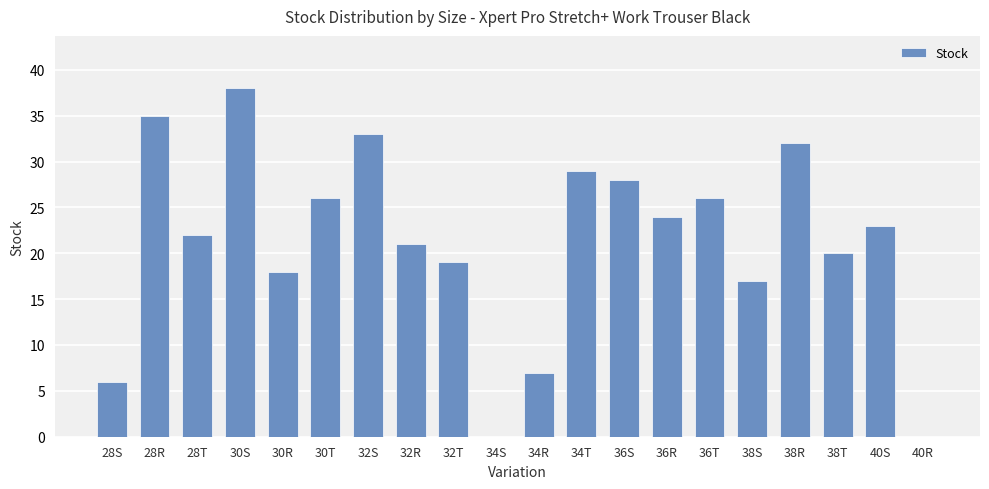

Count the number of data series in this chart.

1